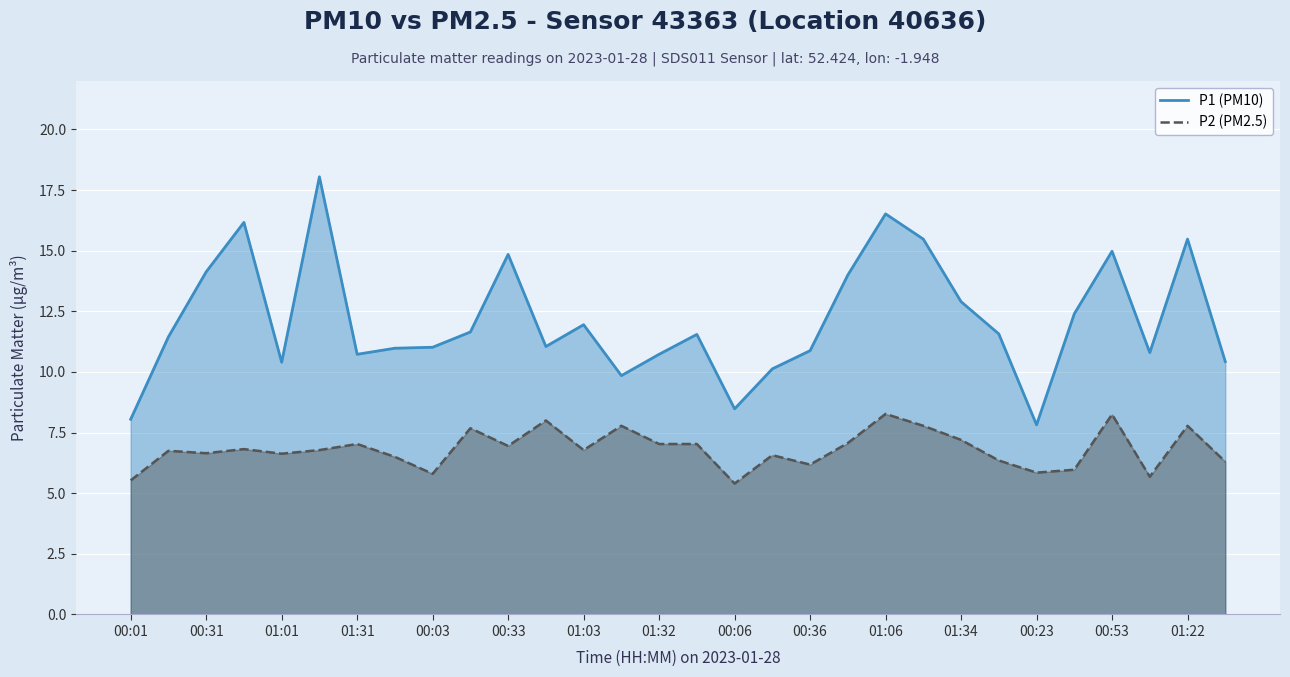

Rank the series by their average value, from lowest to highest.

P2 (PM2.5), P1 (PM10)